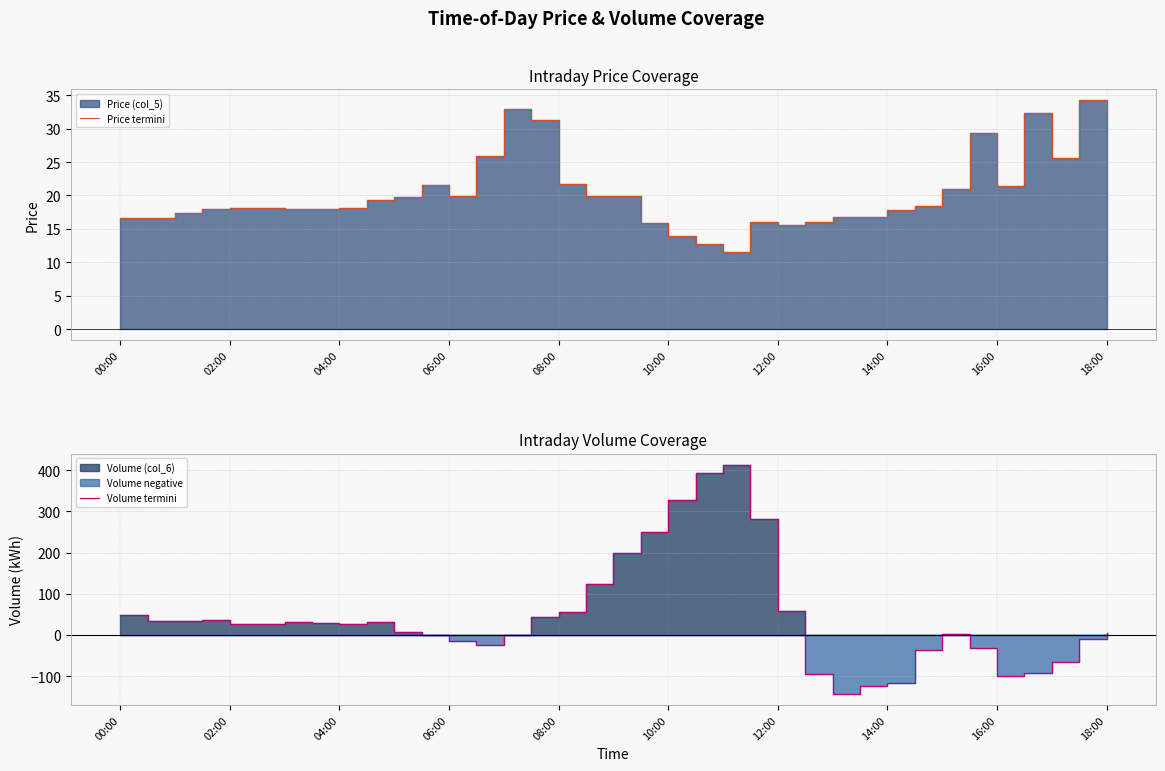

Is it true that Volume termini equals -14.7 at 31?

False